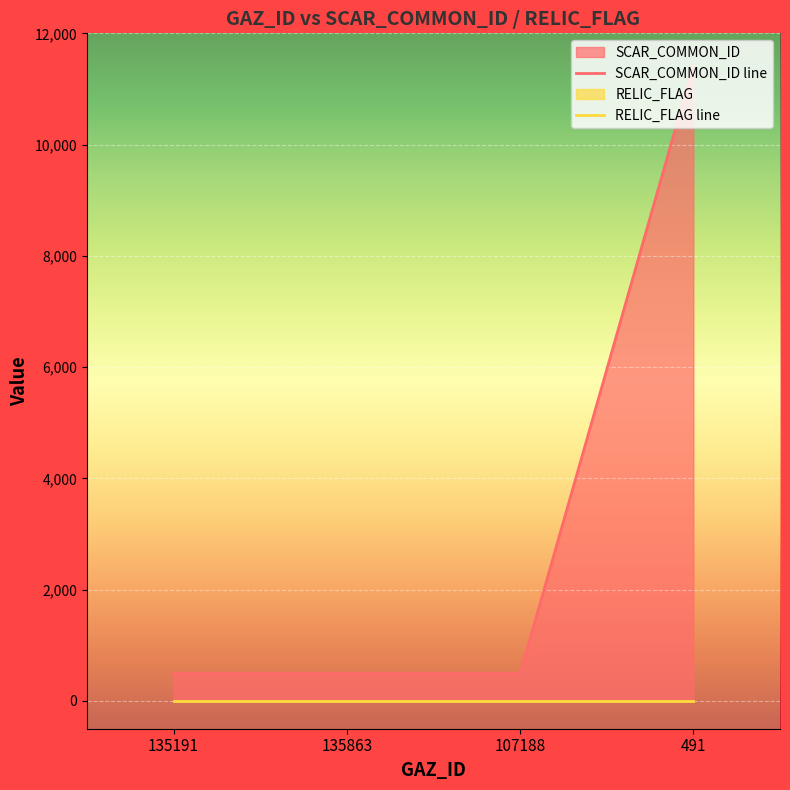

Count the SCAR_COMMON_ID line values in the range 491 to 11415.

4